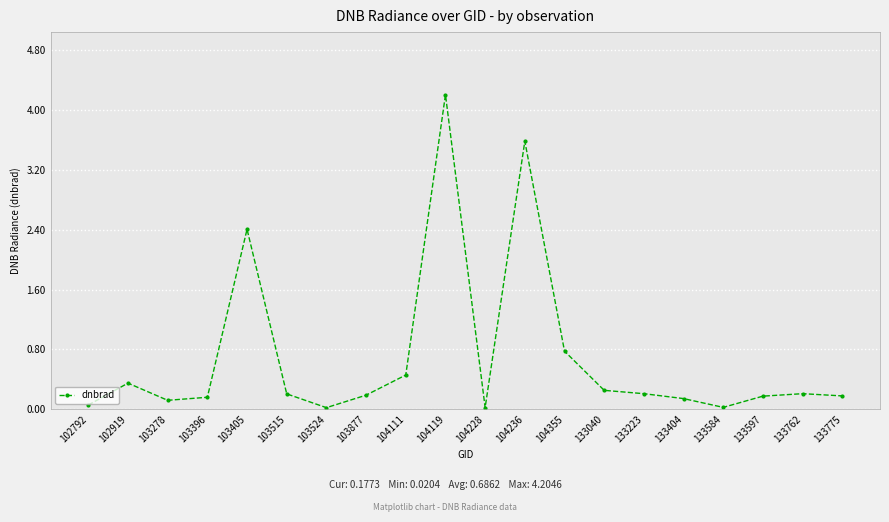

Which has a higher value, 104355 or 133584?

104355